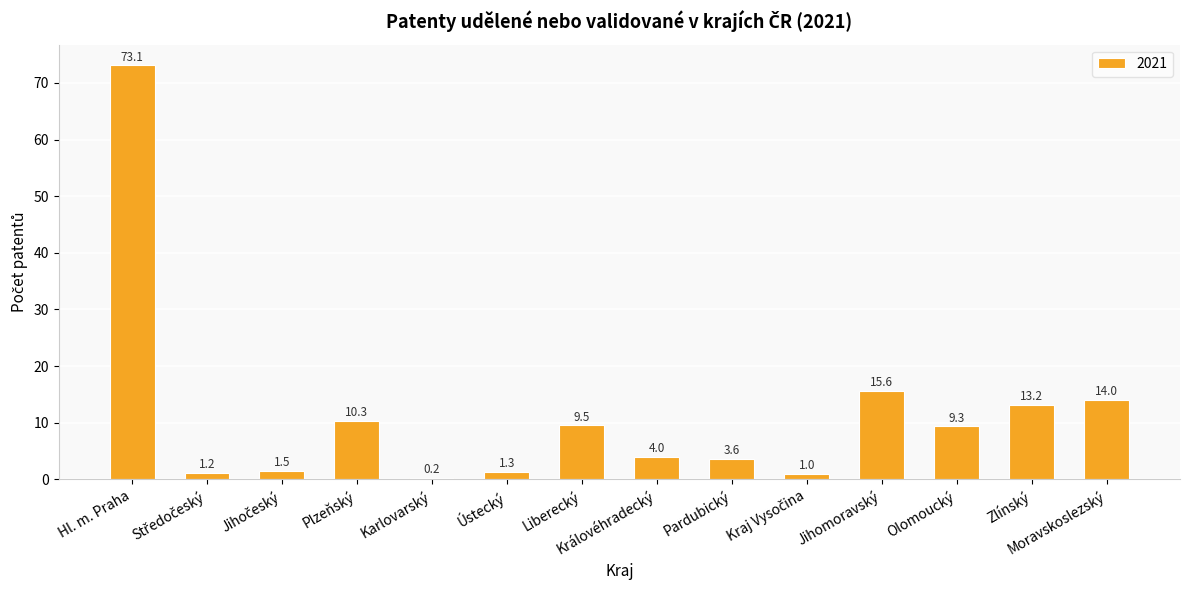

What is the sum of all values?

157.9